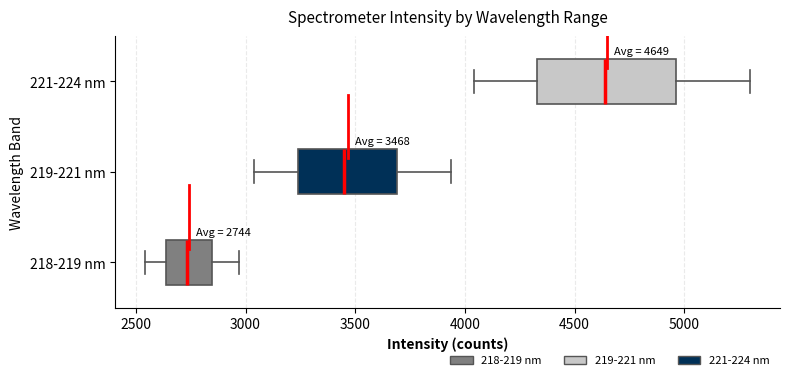

Which box's median line is the furthest to the right?

221-224 nm